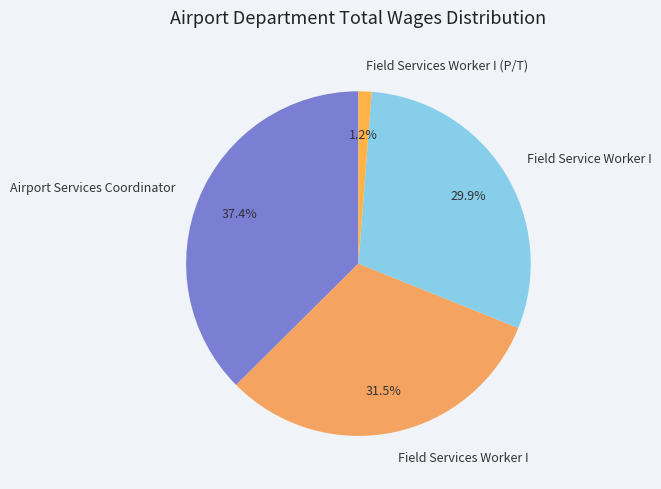

Does Field Service Worker I account for over 50% of the chart?

No